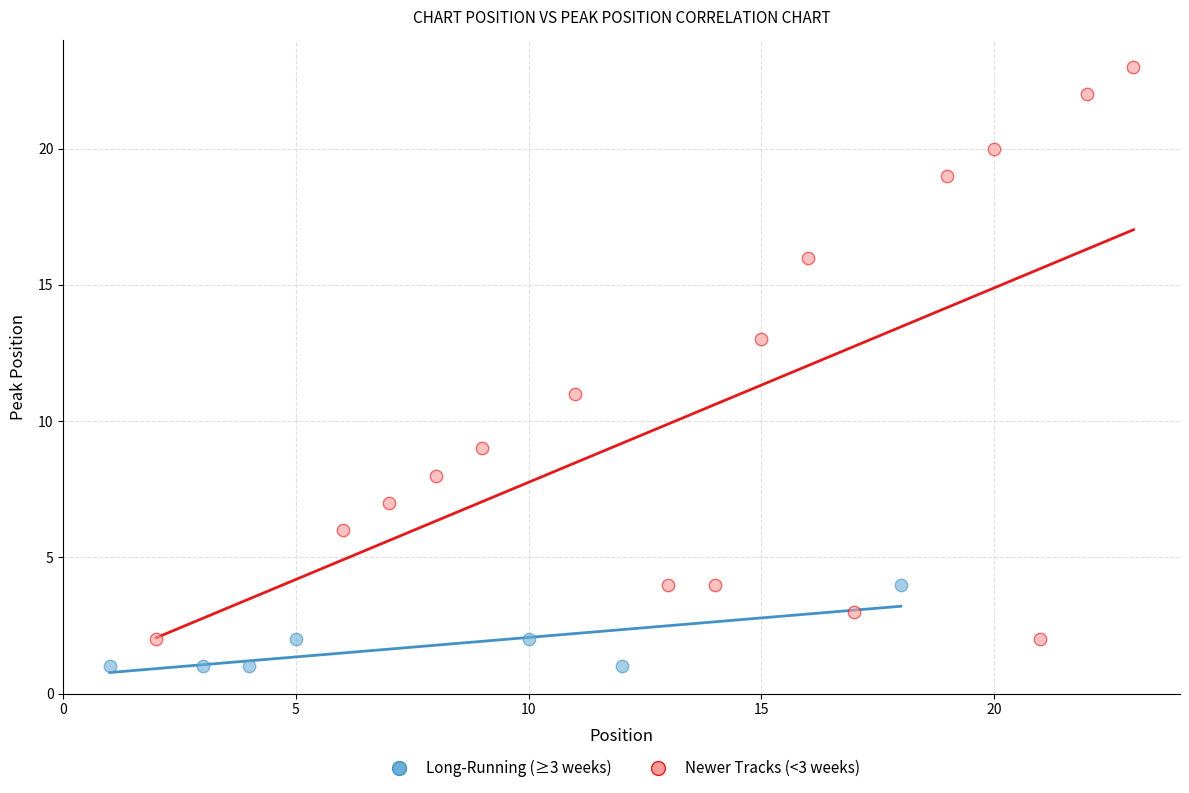

Which series reaches the maximum Y coordinate?

Newer Tracks (<3 weeks)